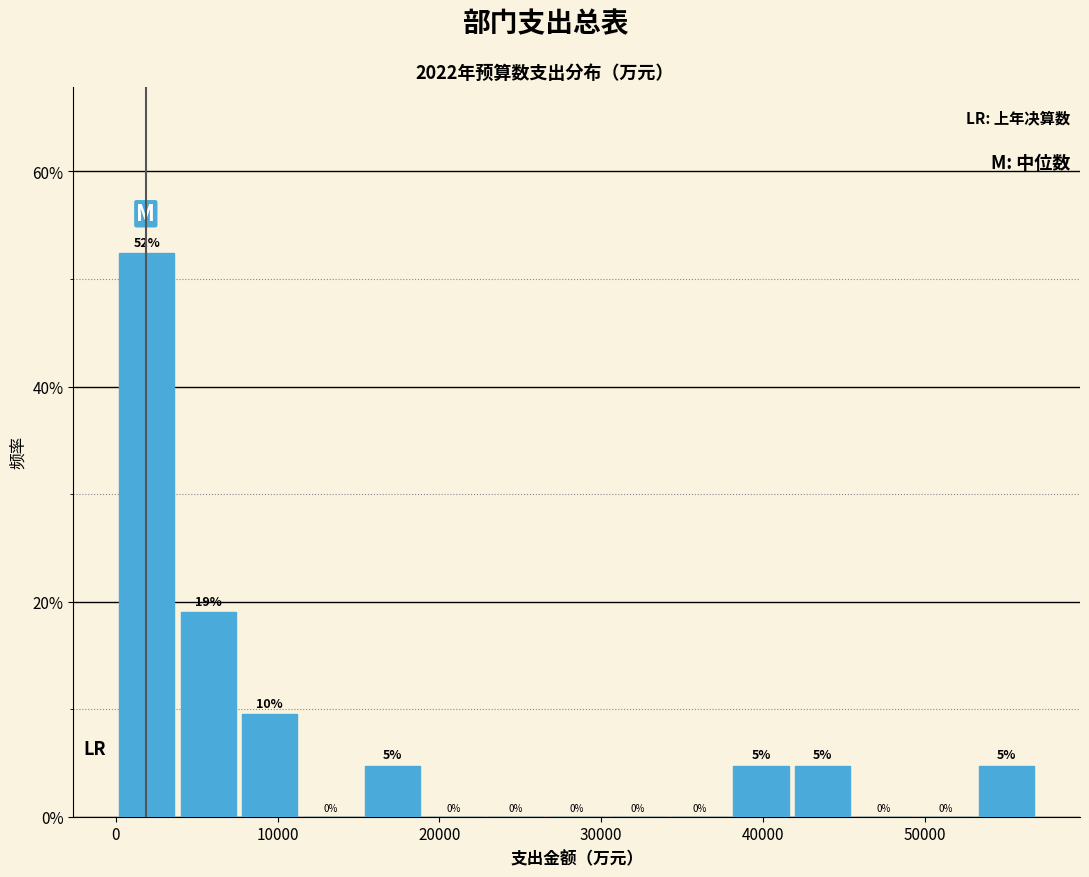

Read against the x-axis, roughly where is the centre of the tallest bar?

2000